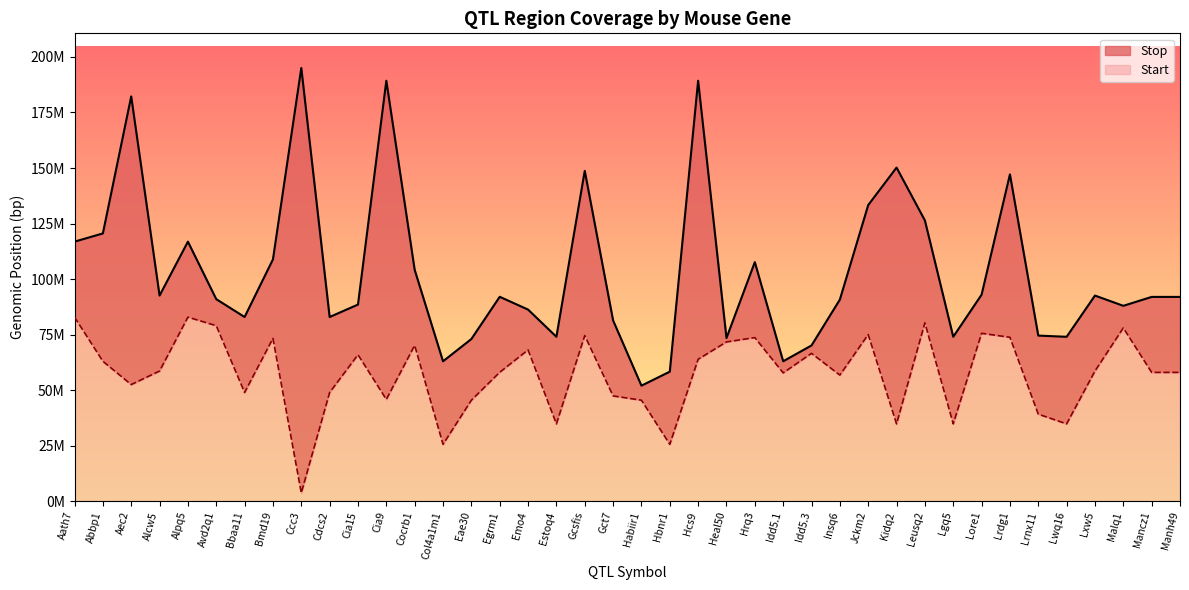

What is the average value of the Stop series?

103270112